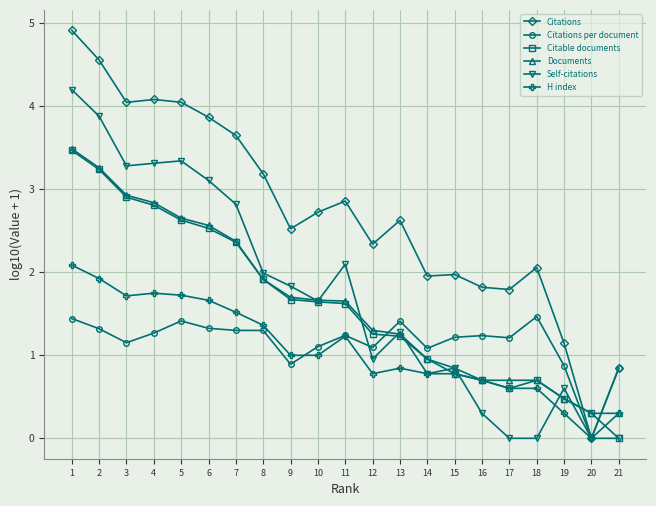

What is the spread (max minus min) of values at 14?

1.2